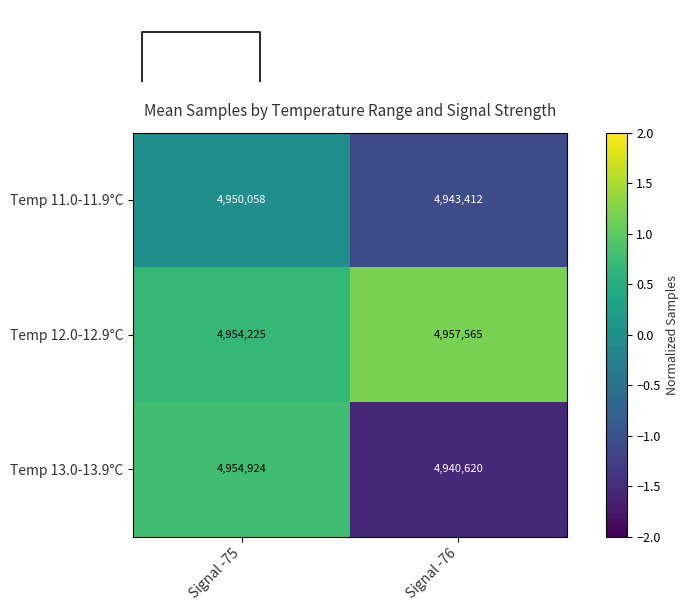

At which label does Temp 13.0-13.9°C reach its peak?

Signal -75